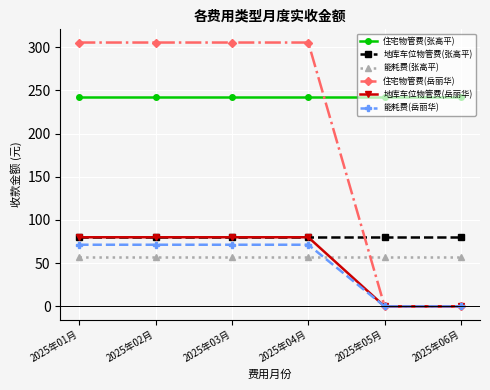

How many data points in 地库车位物管费(岳丽华) are less than 80?

2